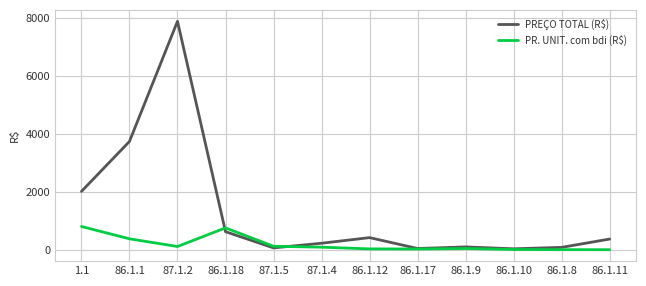

Which category has the highest value in the PREÇO TOTAL (R$) series?

87.1.2